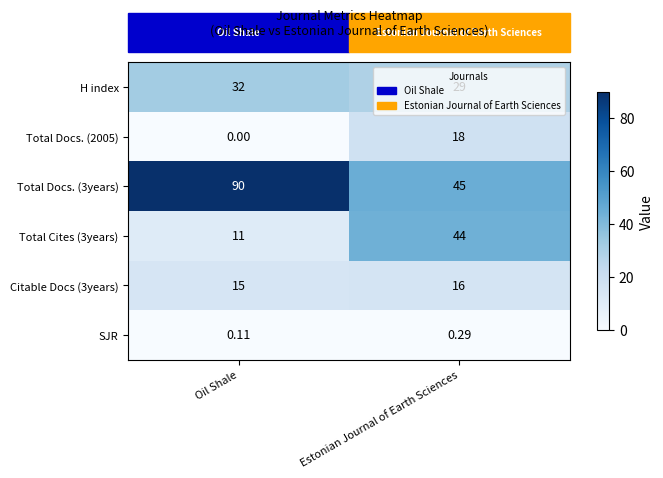

Which category has the lowest value across all series?

Oil Shale